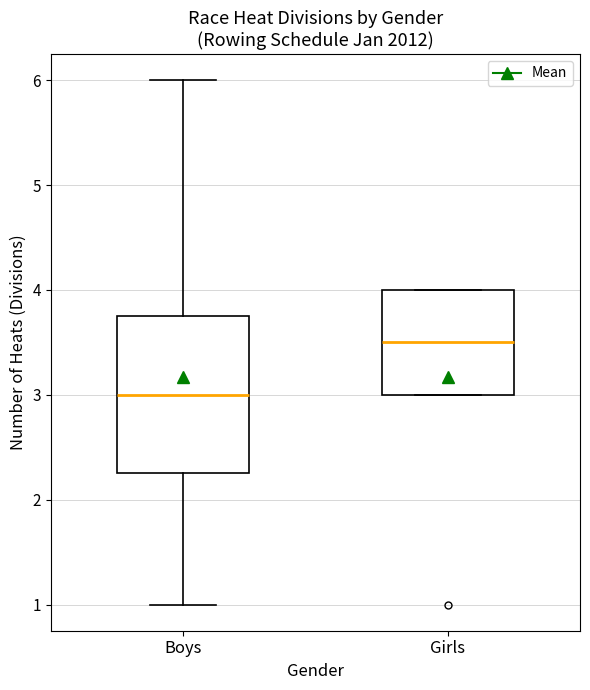

Which box is the tallest, from its lower edge to its upper edge?

Boys